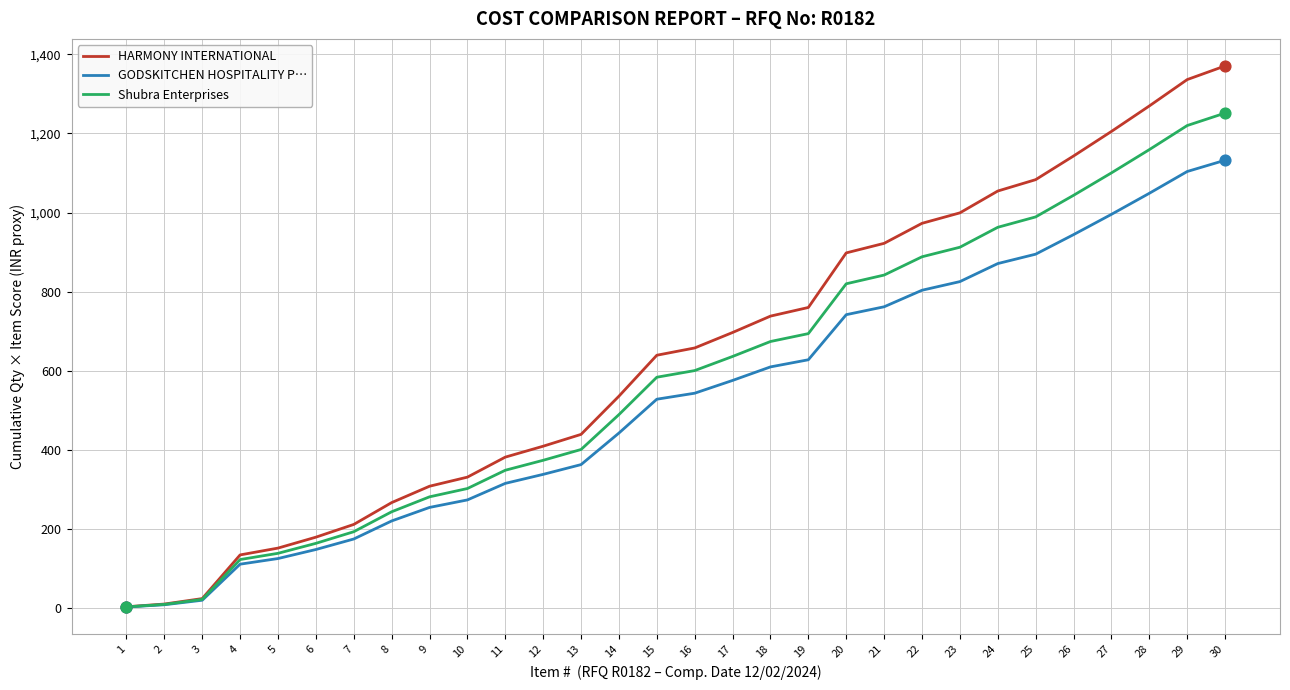

What are all the series names shown in the legend?

HARMONY INTERNATIONAL, GODSKITCHEN HOSPITALITY P…, Shubra Enterprises